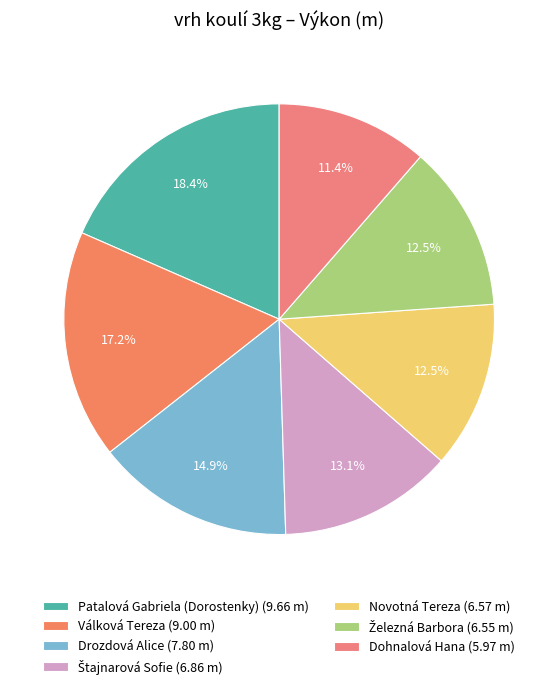

Do Železná Barbora and Novotná Tereza together represent more than half of the pie?

No